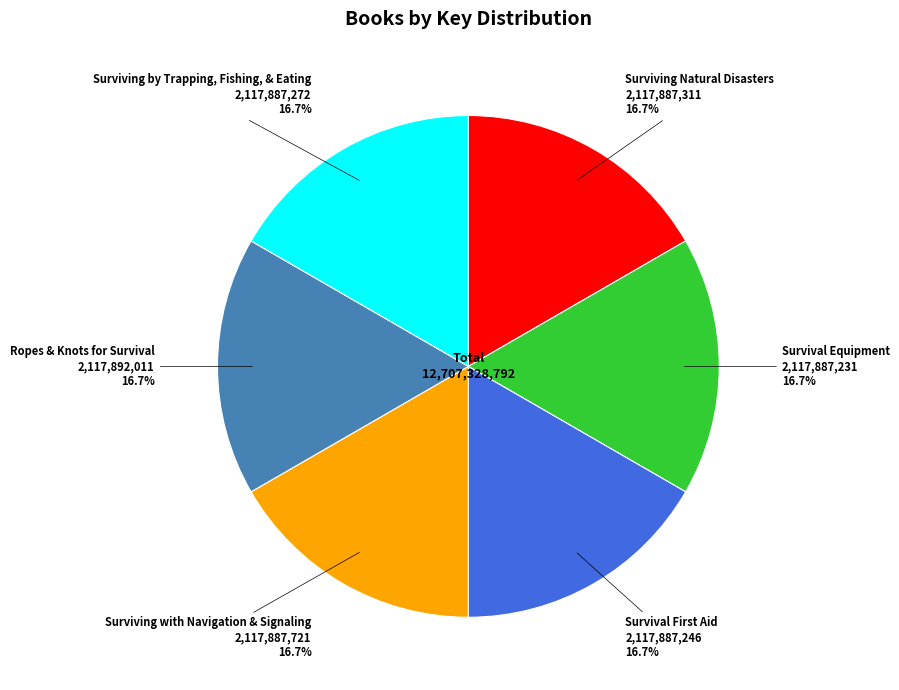

To the nearest percent, what percentage of the pie is Survival Equipment?

17%